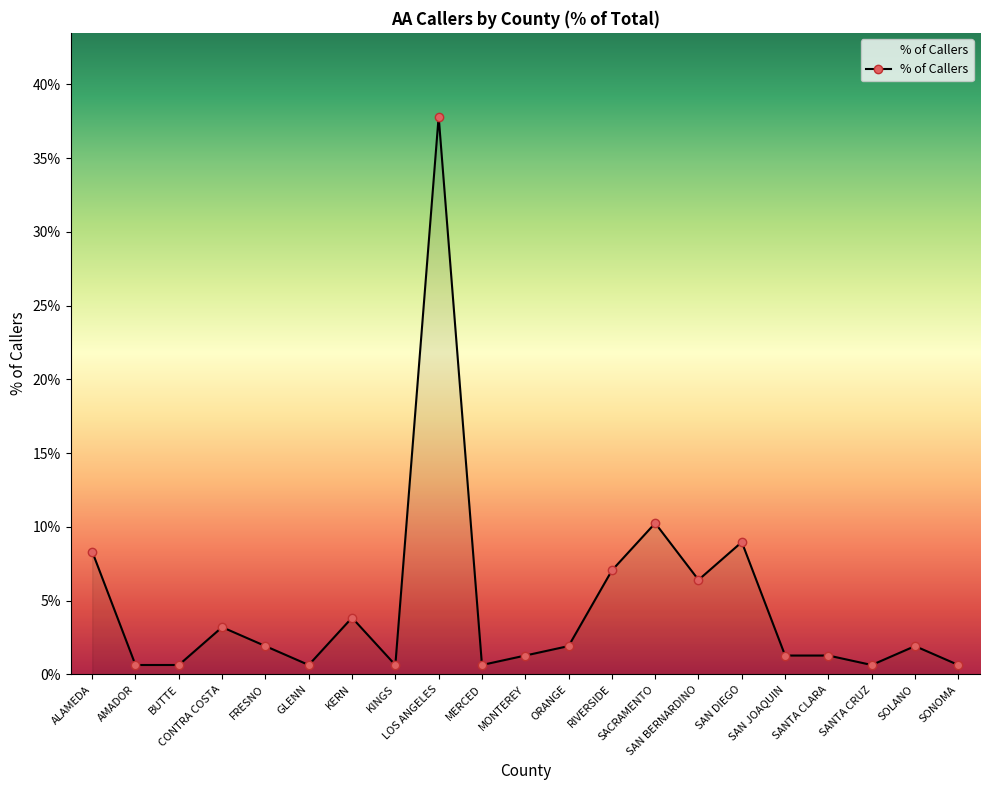

The value at SONOMA is 0.0. True or false?

False